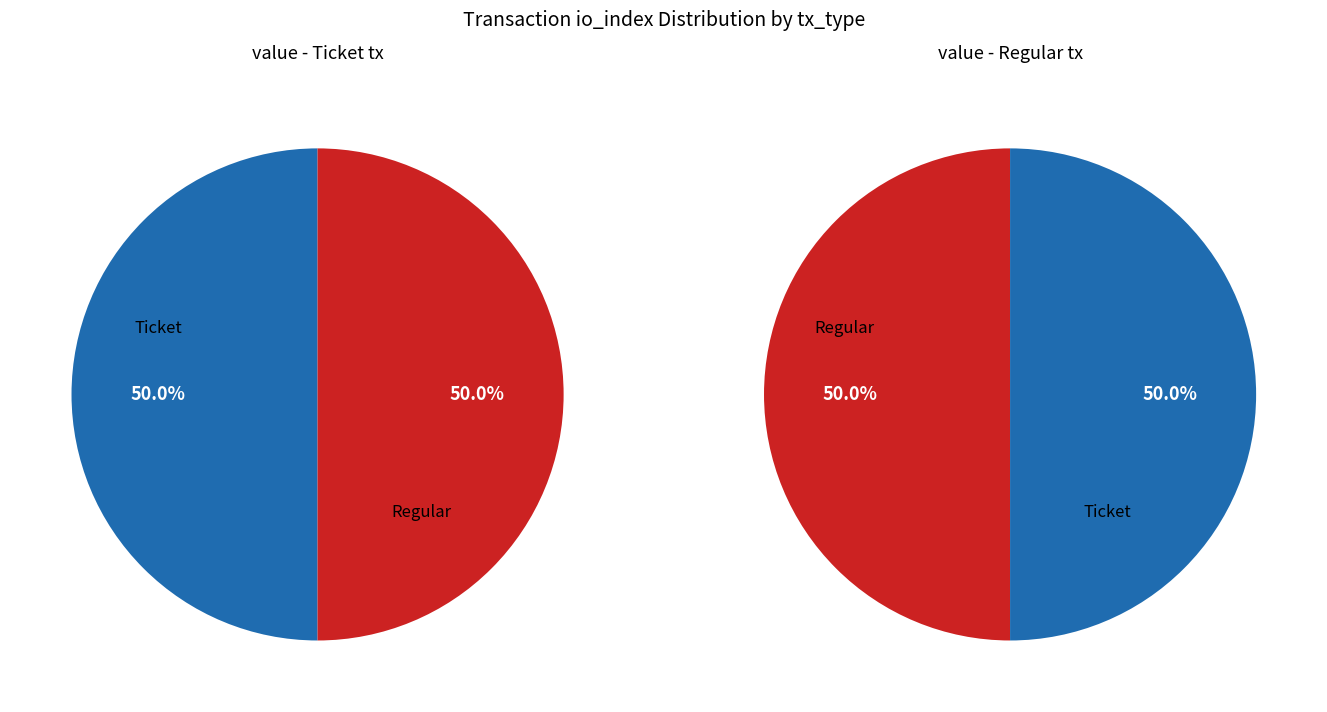

To the nearest percent, what is the average slice percentage?

50%